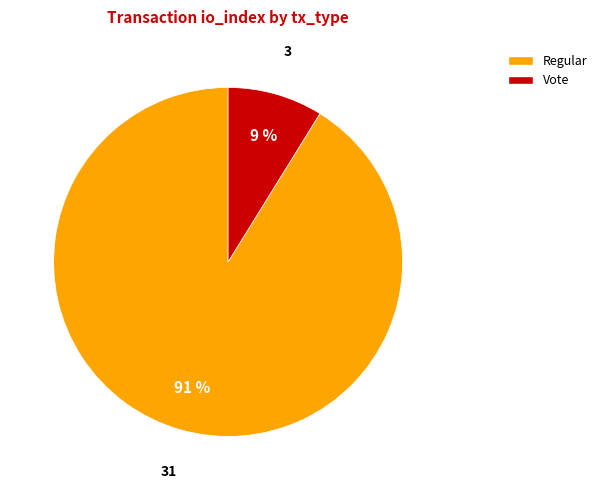

Is it true that Vote is 9% of the pie?

True